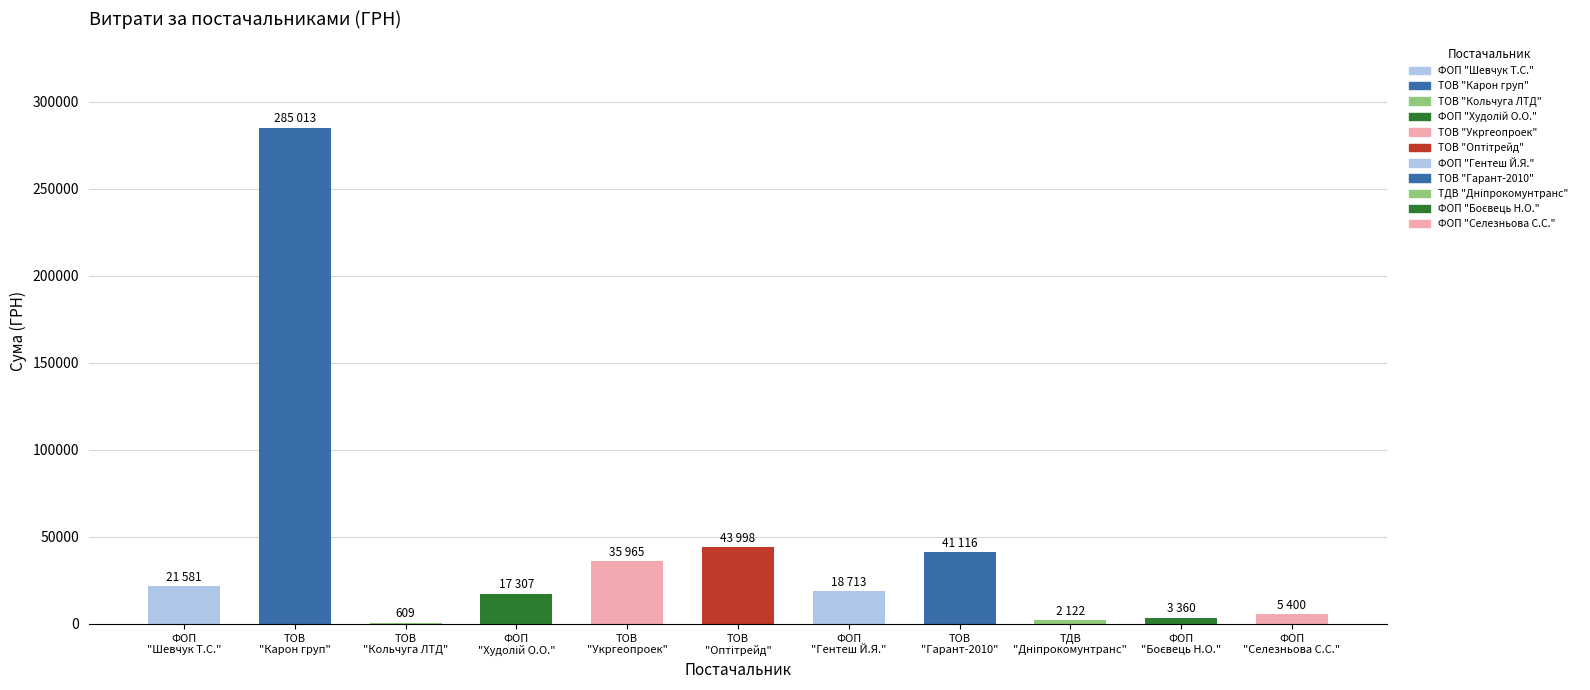

Are the bars horizontal?

No